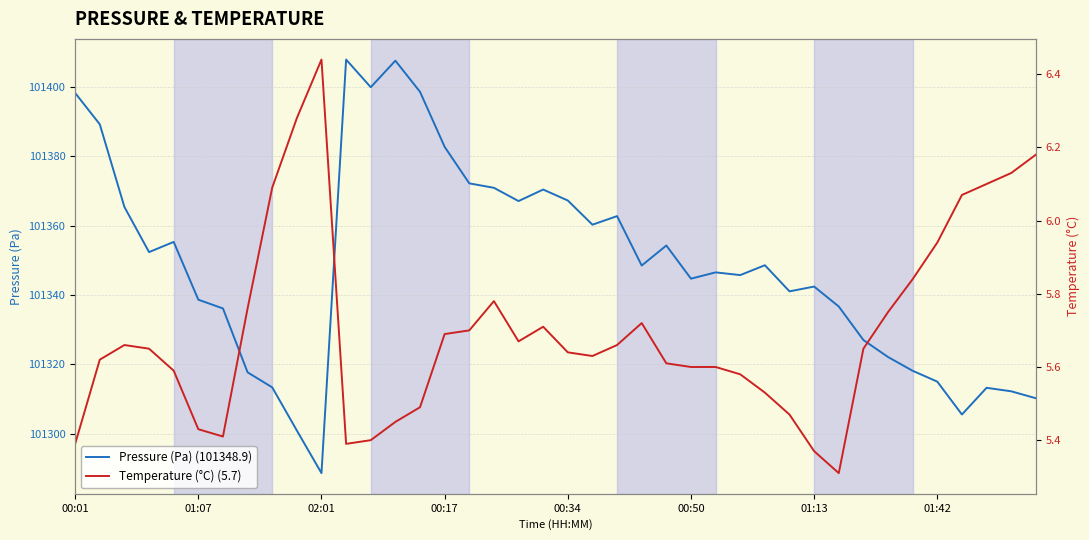

What is the maximum value for Pressure (Pa) (101348.9)?

101407.9